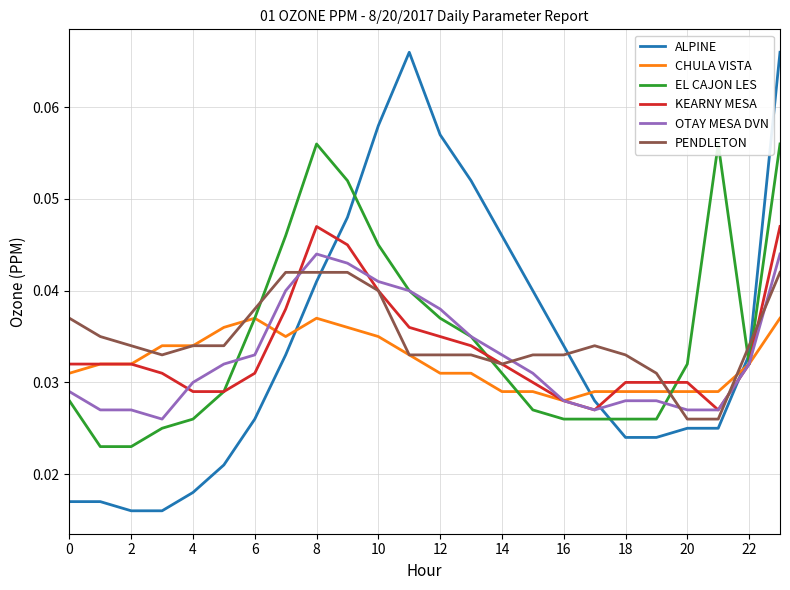

Reading left to right, what are all the values shown in this chart?

ALPINE: 0.0	0.0	0.0	0.0	0.0	0.0	0.0	0.0	0.0	0.0	0.1	0.1	0.1	0.1	0.0	0.0	0.0	0.0	0.0	0.0	0.0	0.0	0.0	0.1
CHULA VISTA: 0.0	0.0	0.0	0.0	0.0	0.0	0.0	0.0	0.0	0.0	0.0	0.0	0.0	0.0	0.0	0.0	0.0	0.0	0.0	0.0	0.0	0.0	0.0	0.0
EL CAJON LES: 0.0	0.0	0.0	0.0	0.0	0.0	0.0	0.0	0.1	0.1	0.0	0.0	0.0	0.0	0.0	0.0	0.0	0.0	0.0	0.0	0.0	0.1	0.0	0.1
KEARNY MESA: 0.0	0.0	0.0	0.0	0.0	0.0	0.0	0.0	0.0	0.0	0.0	0.0	0.0	0.0	0.0	0.0	0.0	0.0	0.0	0.0	0.0	0.0	0.0	0.0
OTAY MESA DVN: 0.0	0.0	0.0	0.0	0.0	0.0	0.0	0.0	0.0	0.0	0.0	0.0	0.0	0.0	0.0	0.0	0.0	0.0	0.0	0.0	0.0	0.0	0.0	0.0
PENDLETON: 0.0	0.0	0.0	0.0	0.0	0.0	0.0	0.0	0.0	0.0	0.0	0.0	0.0	0.0	0.0	0.0	0.0	0.0	0.0	0.0	0.0	0.0	0.0	0.0